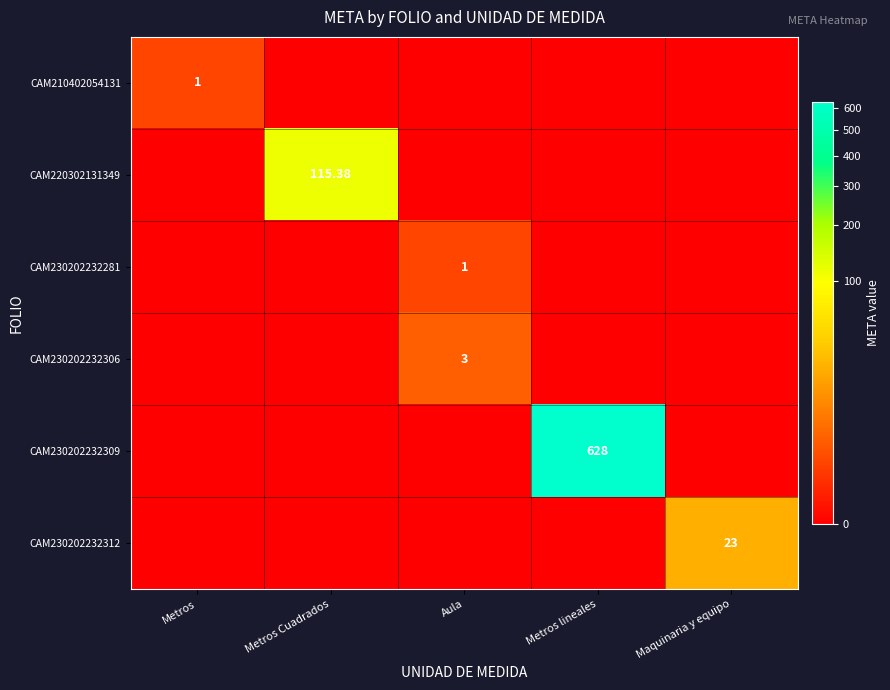

Rank the categories by CAM230202232281 value from highest to lowest.

Aula, Metros, Metros Cuadrados, Metros lineales, Maquinaria y equipo